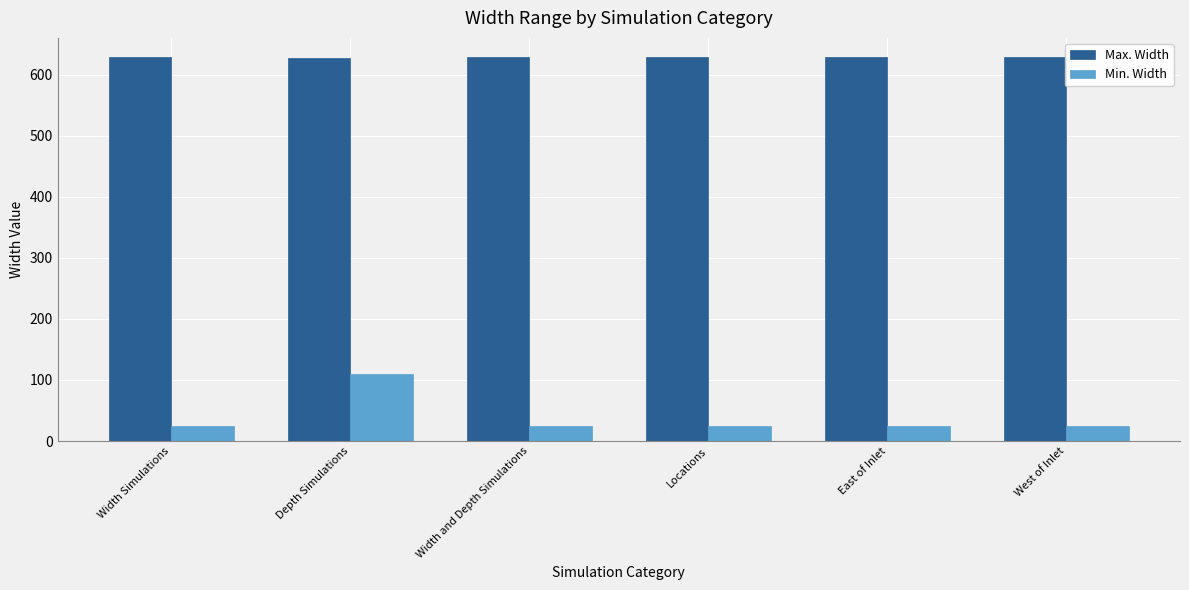

Which series has the largest total across all categories?

Max. Width